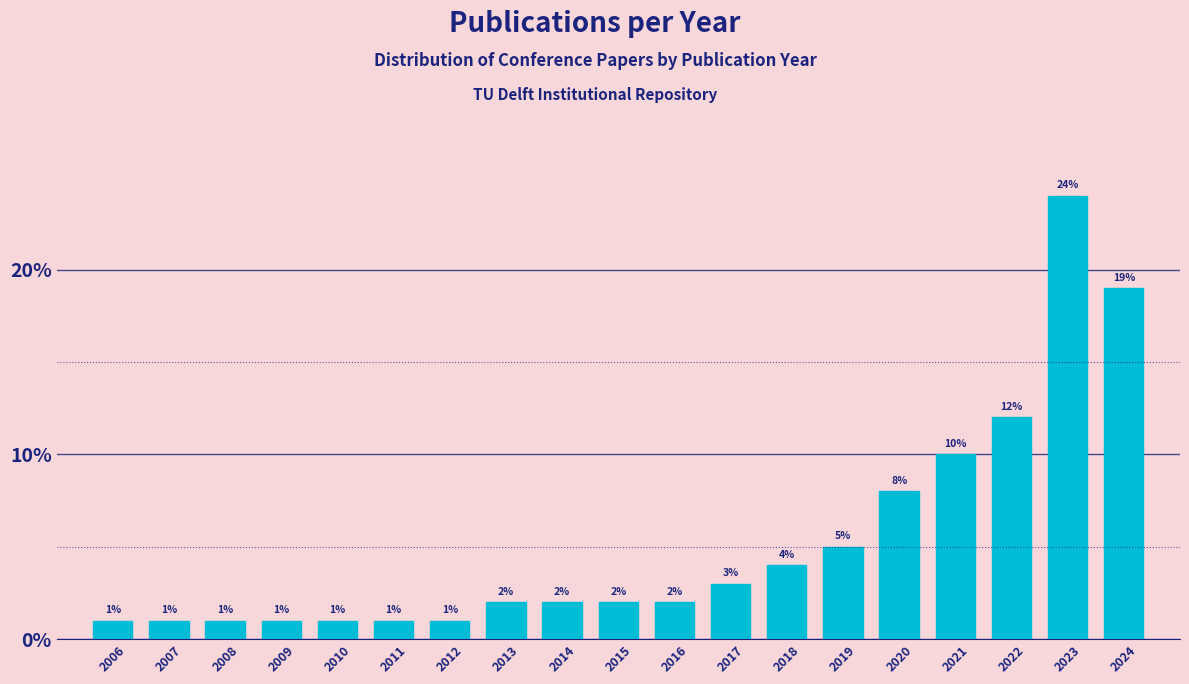

Reading left to right, transcribe all the data shown in this chart.

1	1	1	1	1	1	1	2	2	2	2	3	4	5	8	10	12	24	19